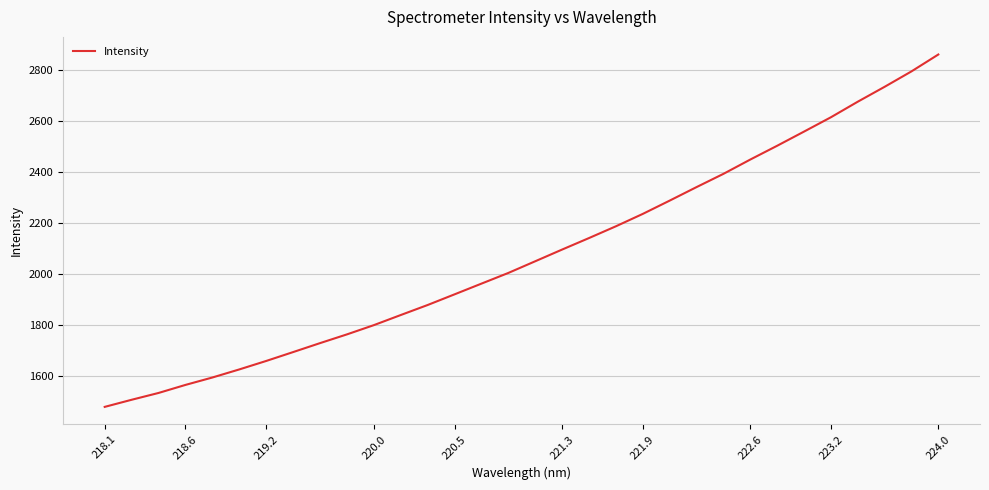

What is the difference between the maximum and minimum values?

1379.8